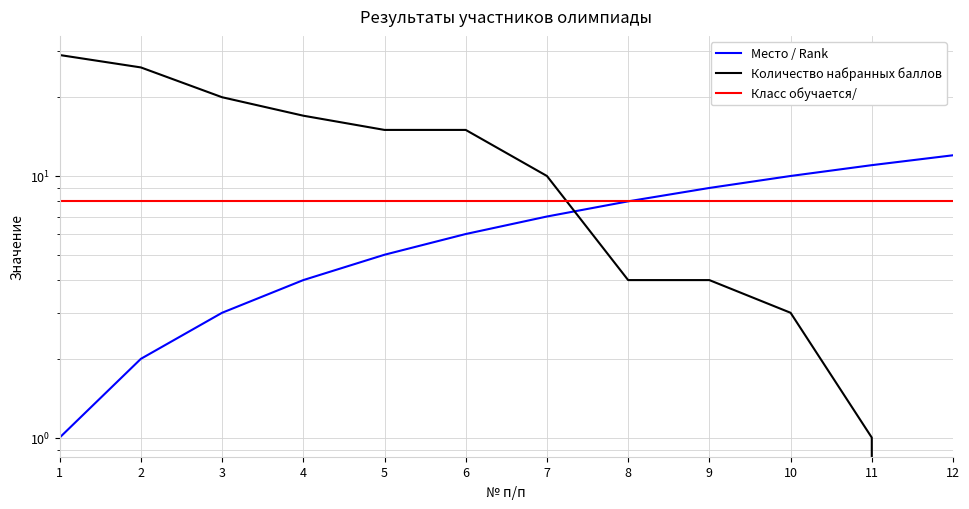

Which category has the highest value in the Место / Rank series?

12